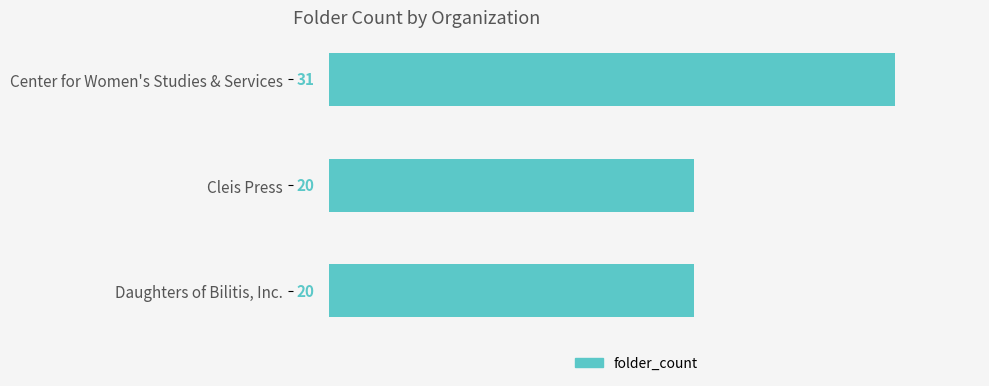

The value at Cleis Press is 20. True or false?

True